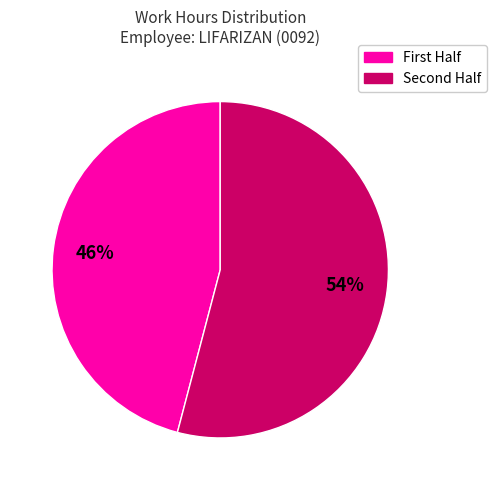

To the nearest percent, what is the difference between the largest and smallest slice percentages?

8%